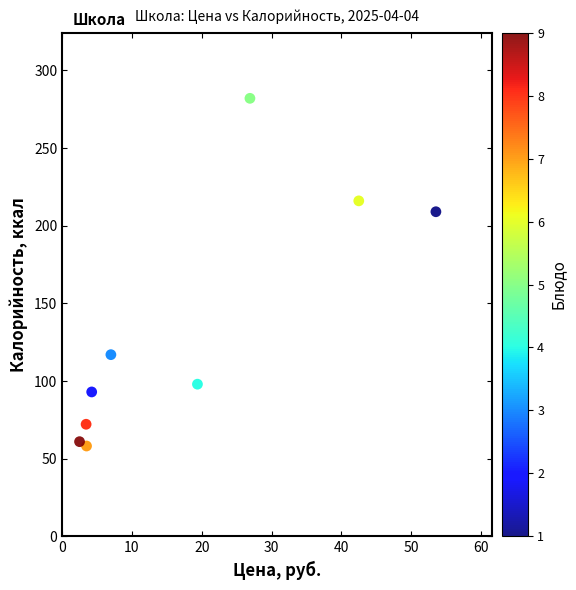

What Y value in the scatter plot is closest to 170?

209.0